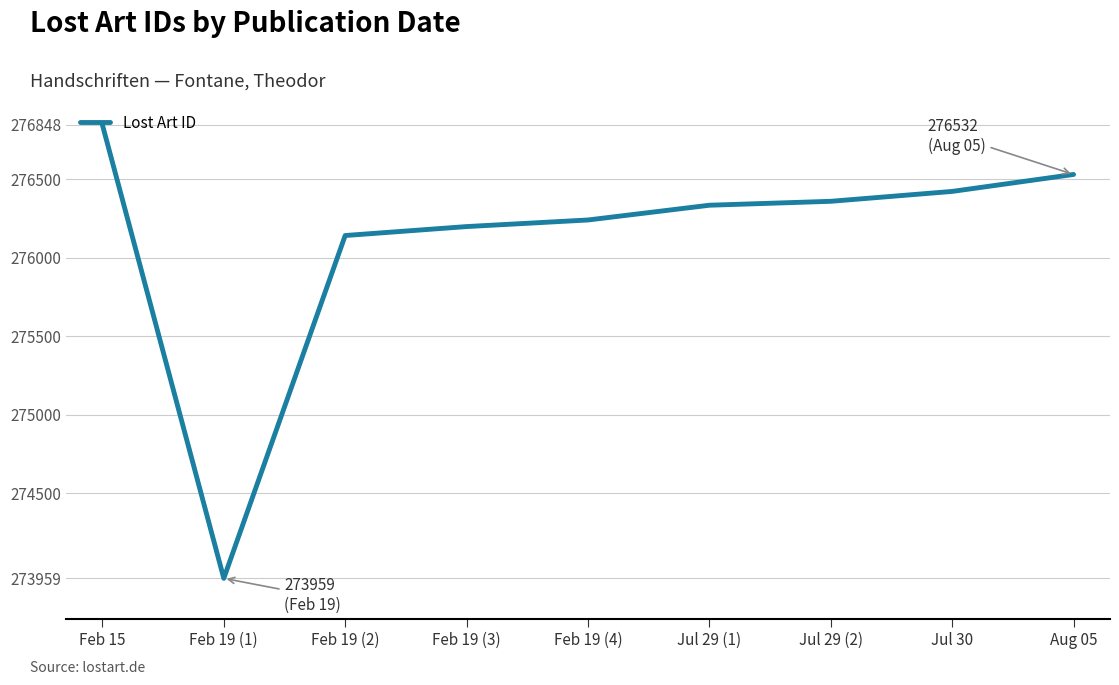

True or false: there are more than 2 points higher than both neighbors.

False